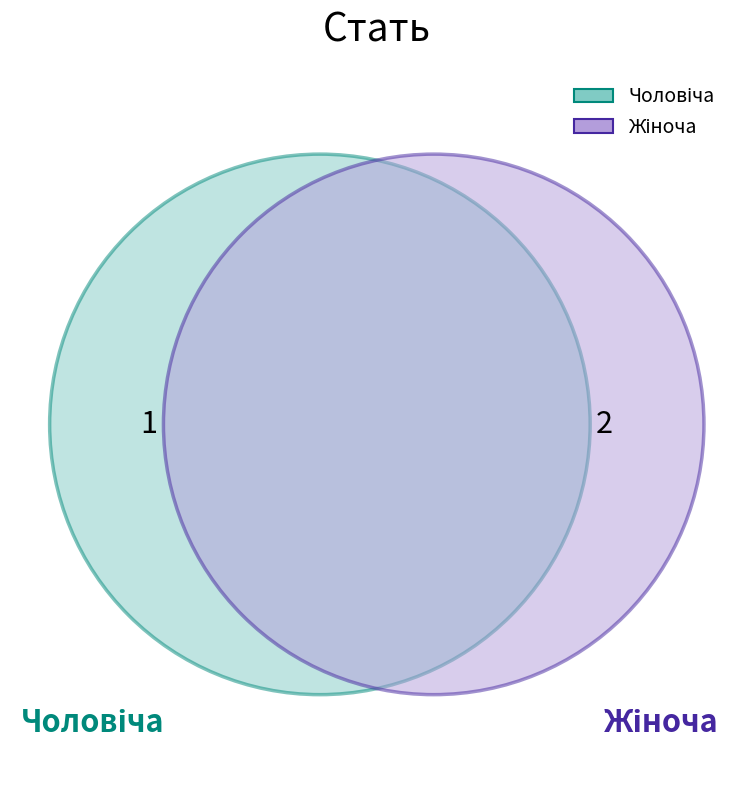

Is it true that Жіноча is 67% of the pie?

True